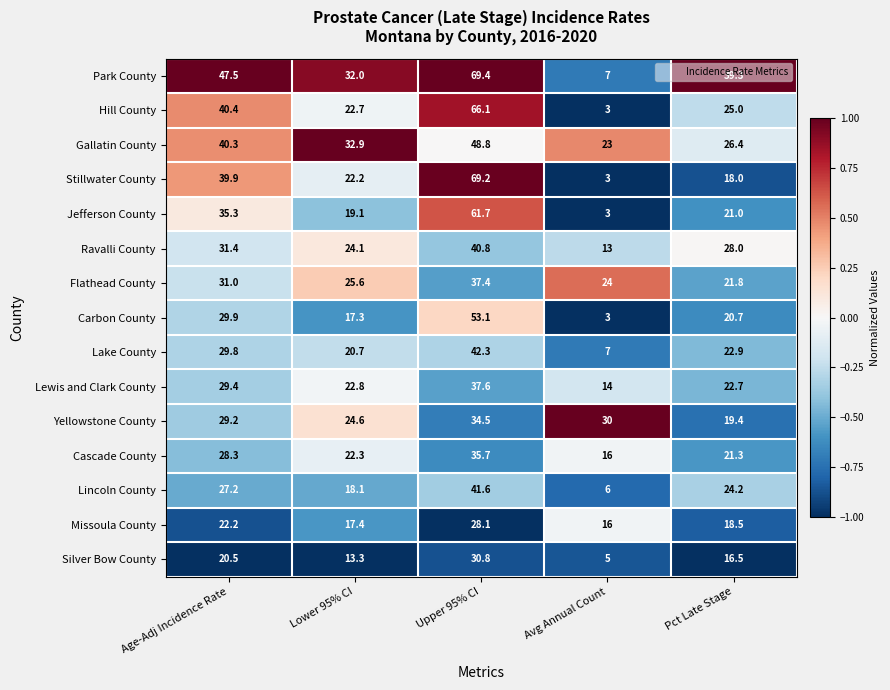

What is the difference between the maximum and second lowest values in the Cascade County series?

14.4